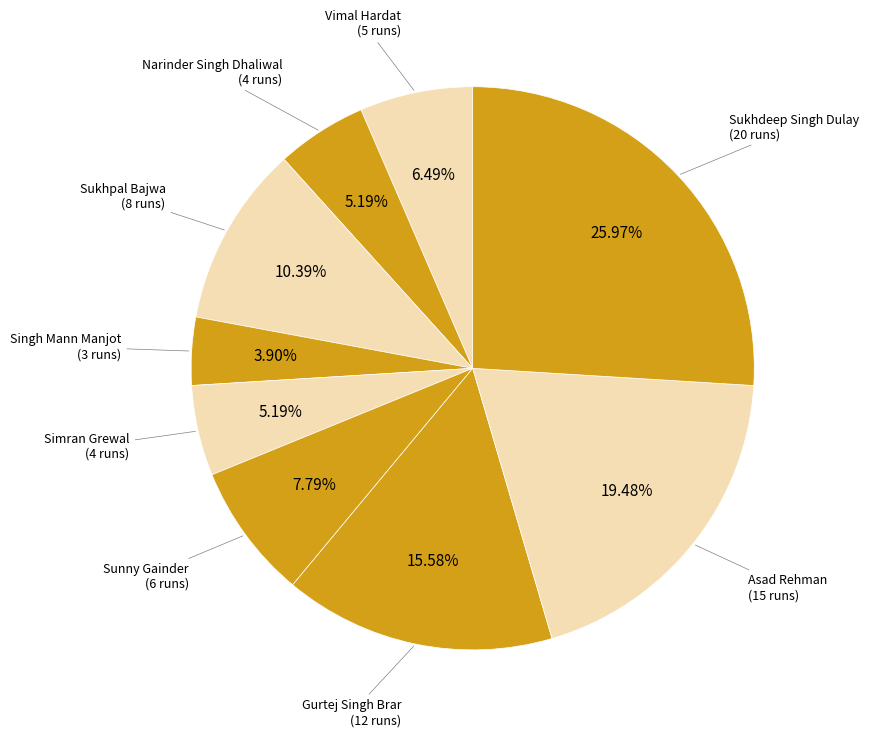

To the nearest percent, what is the average slice percentage?

11%